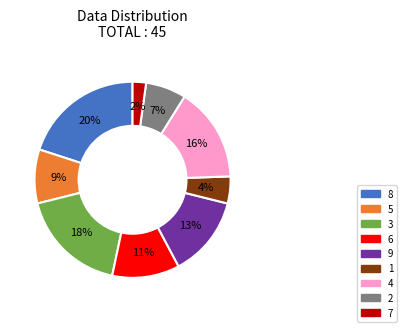

Is the sum of 3 and 1 greater than half?

No